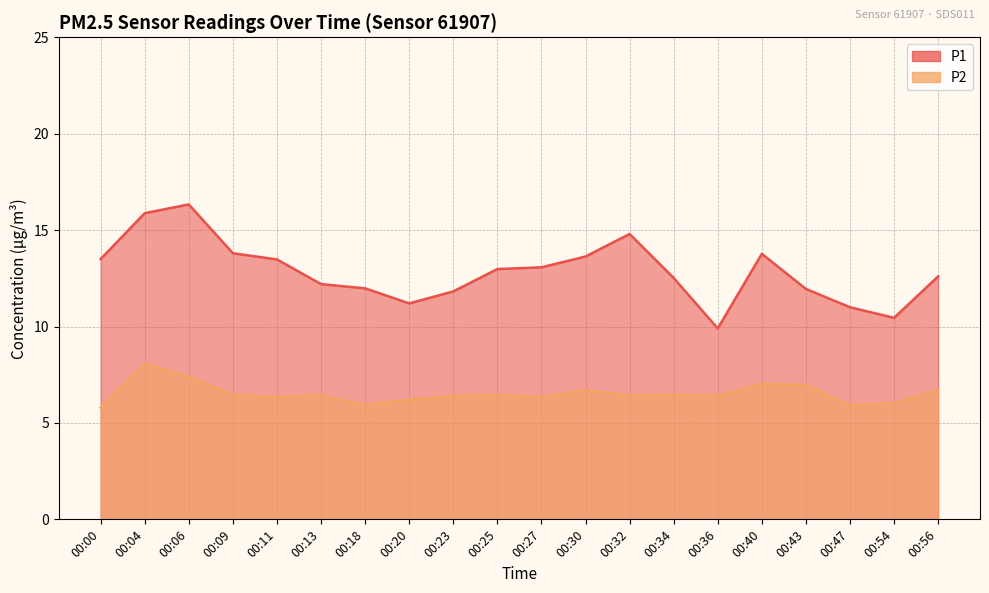

What is the total value across all series at 00:47?

16.9